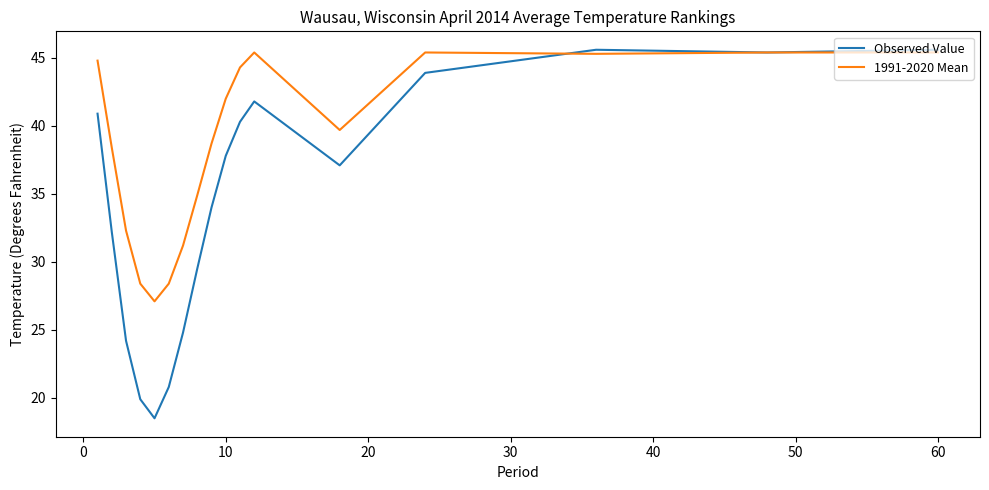

List the series in order of their overall mean, highest first.

1991-2020 Mean, Observed Value